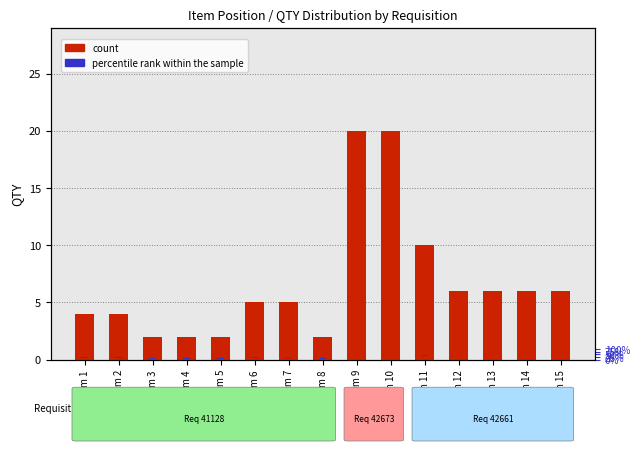

Where is count nearest to the value 11?

Item 11